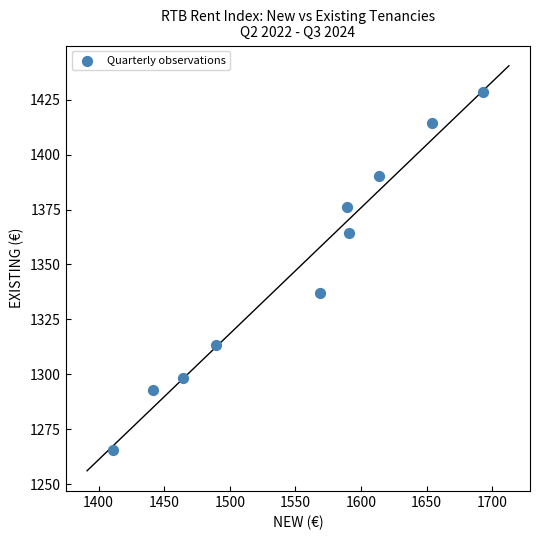

What is the average X value?

1551.6